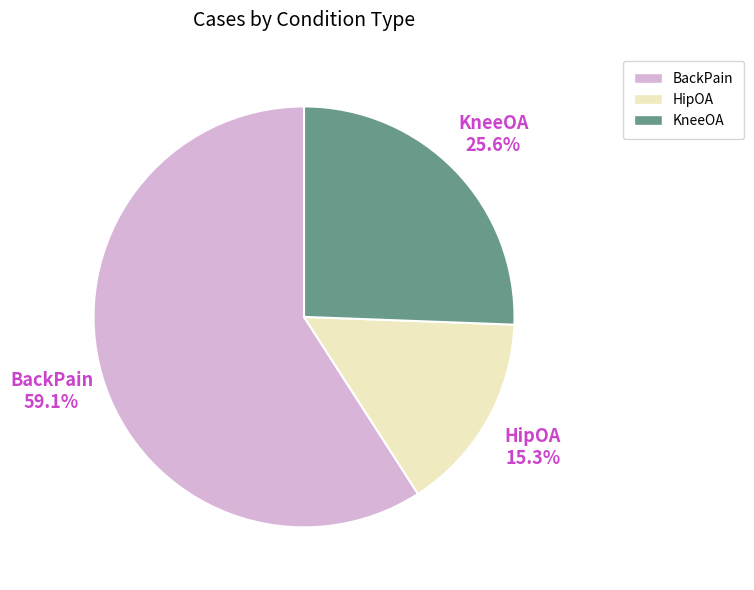

Between KneeOA and HipOA, which is larger?

KneeOA